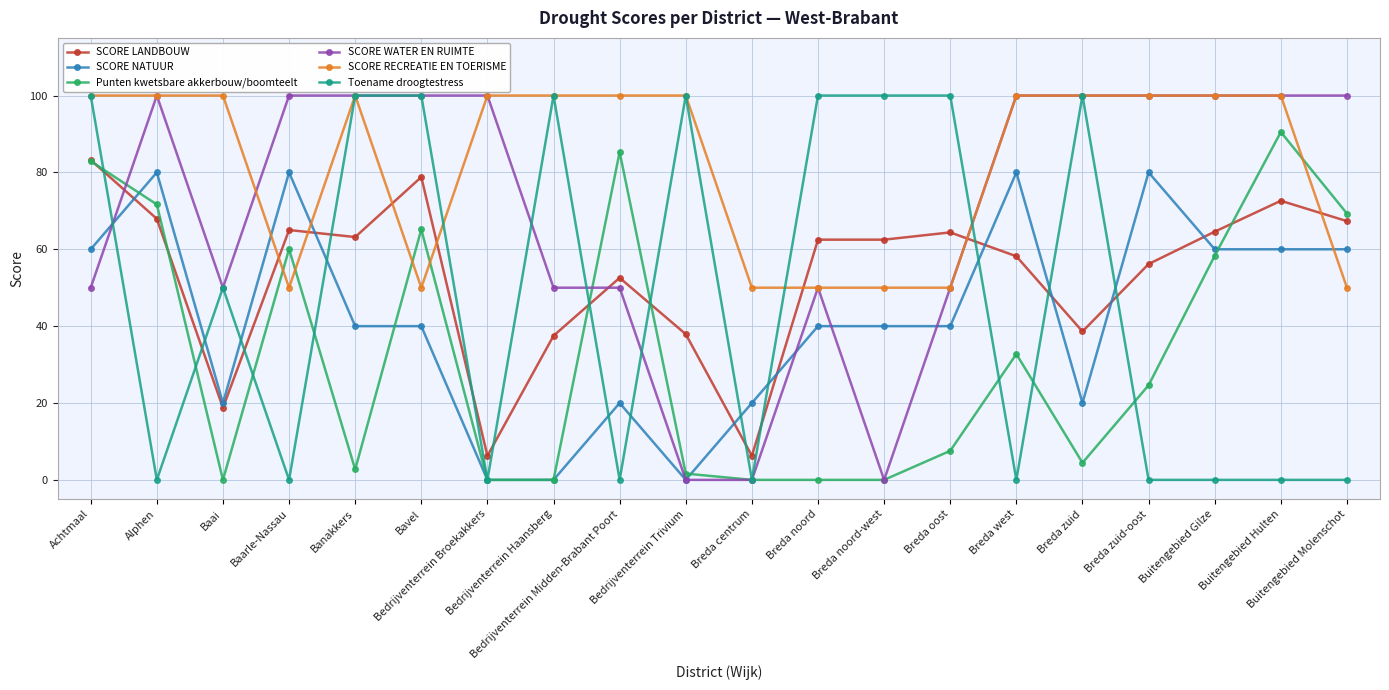

Where is the first local minimum for Punten kwetsbare akkerbouw/boomteelt?

Baai